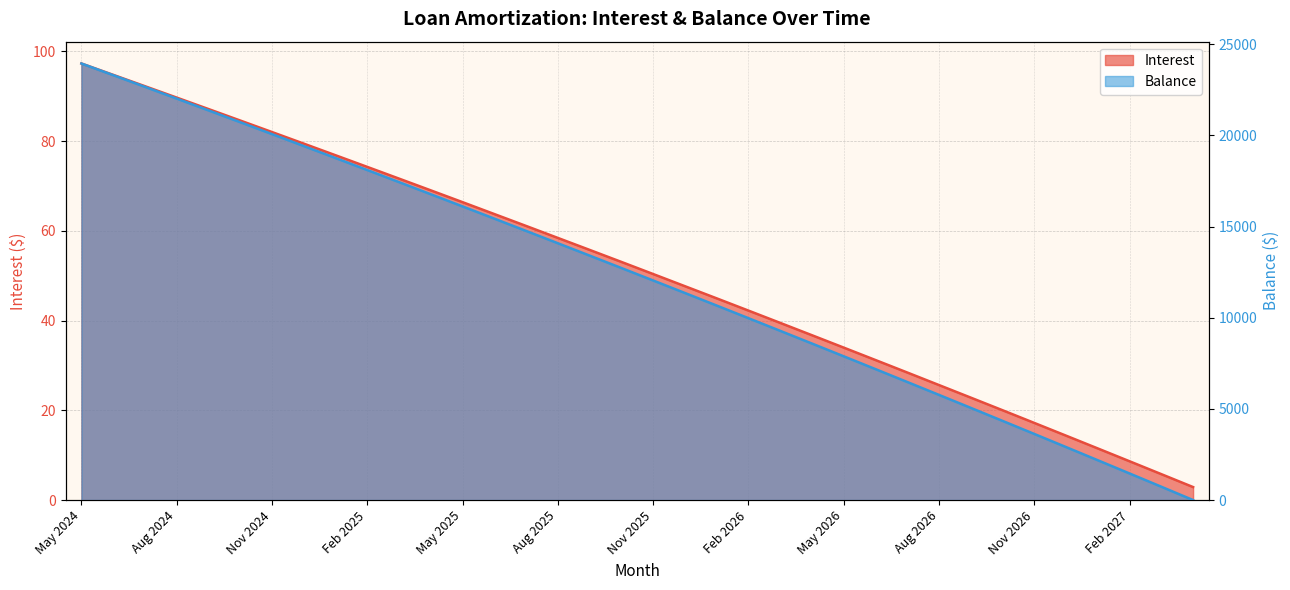

True or false: Balance has a value of 5003.5 at Jul 2024.

False